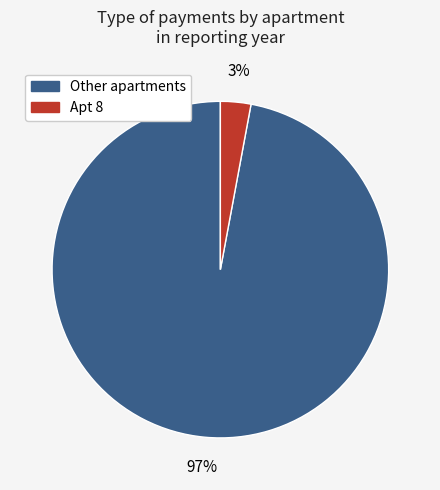

Is there a majority slice in this chart?

Yes